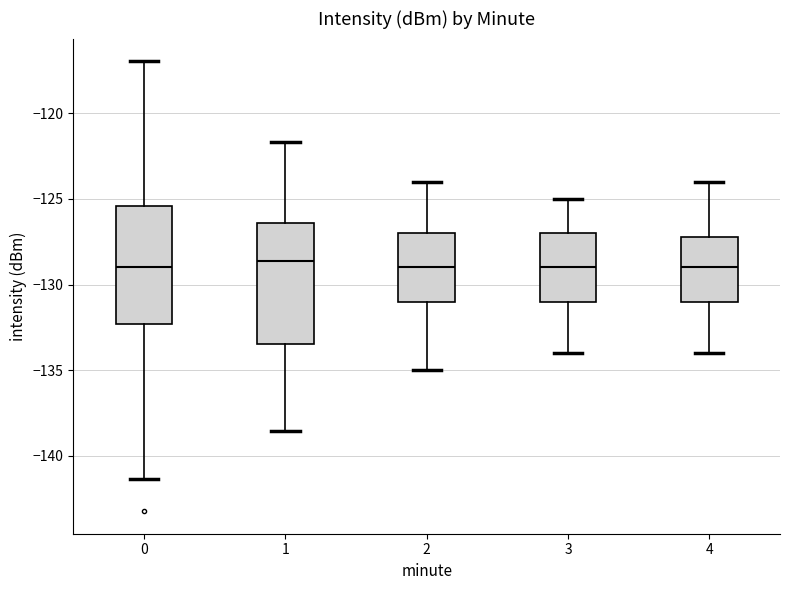

Reading left to right, read every box against the y-axis: the position of its median line, the range the box covers, and the ends of its whiskers. The values are not printed on the chart, so give them approximately, as read against the axis.

0: median -129.0, box -132.5 to -125.5, whiskers -141.5 to -117.0
1: median -128.5, box -133.5 to -126.5, whiskers -138.5 to -121.5
2: median -129.0, box -131.0 to -127.0, whiskers -135.0 to -124.0
3: median -129.0, box -131.0 to -127.0, whiskers -134.0 to -125.0
4: median -129.0, box -131.0 to -127.0, whiskers -134.0 to -124.0